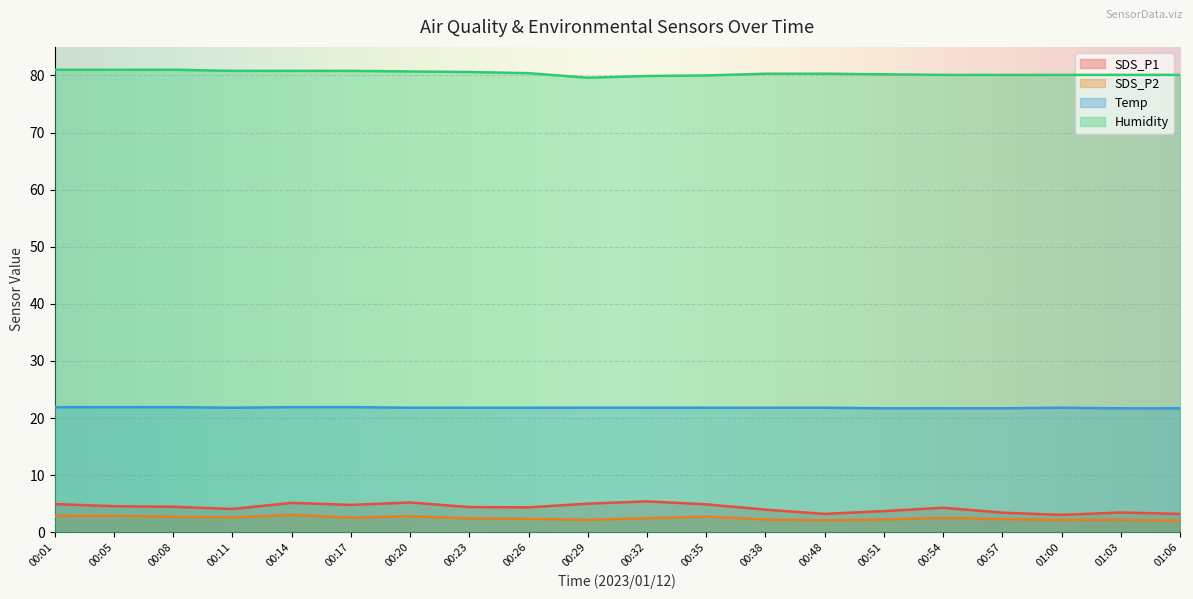

True or false: Temp and SDS_P1 intersect in this chart.

False